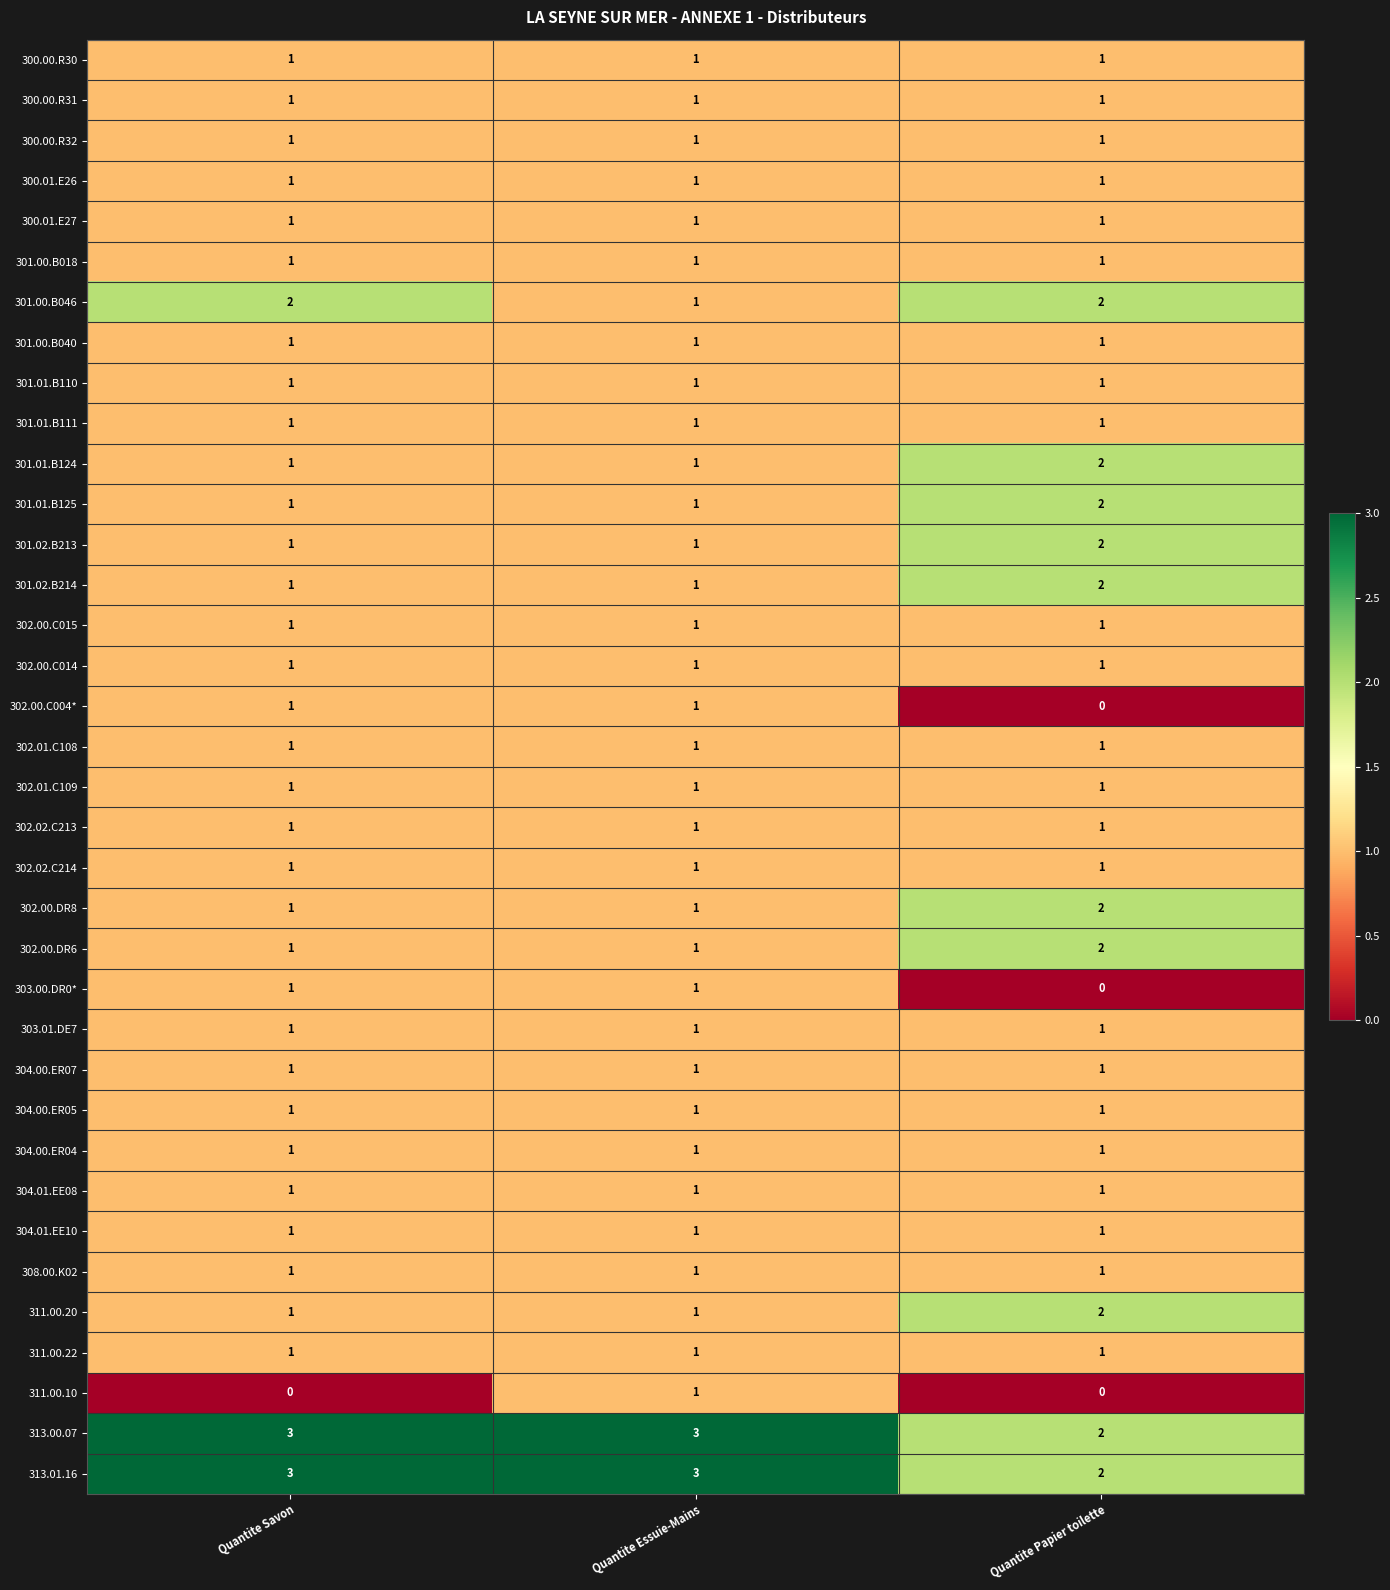

What is the sum of the 313.01.16 values at Quantite Papier toilette and Quantite Essuie-Mains?

5